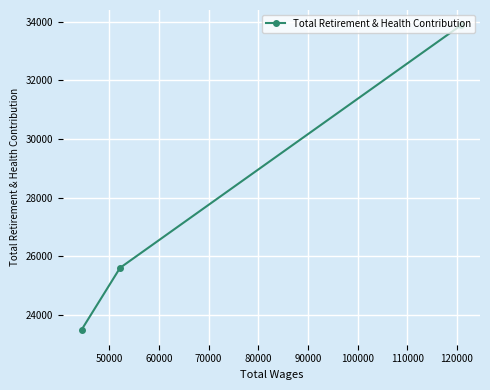

What is the value of the 1st point from the left?

23489